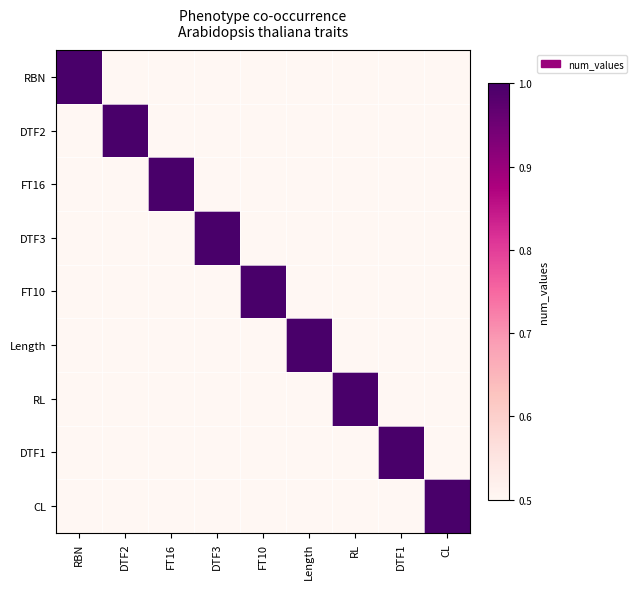

List the series in order of their peak value, lowest first.

RBN, DTF2, FT16, DTF3, FT10, Length, RL, DTF1, CL